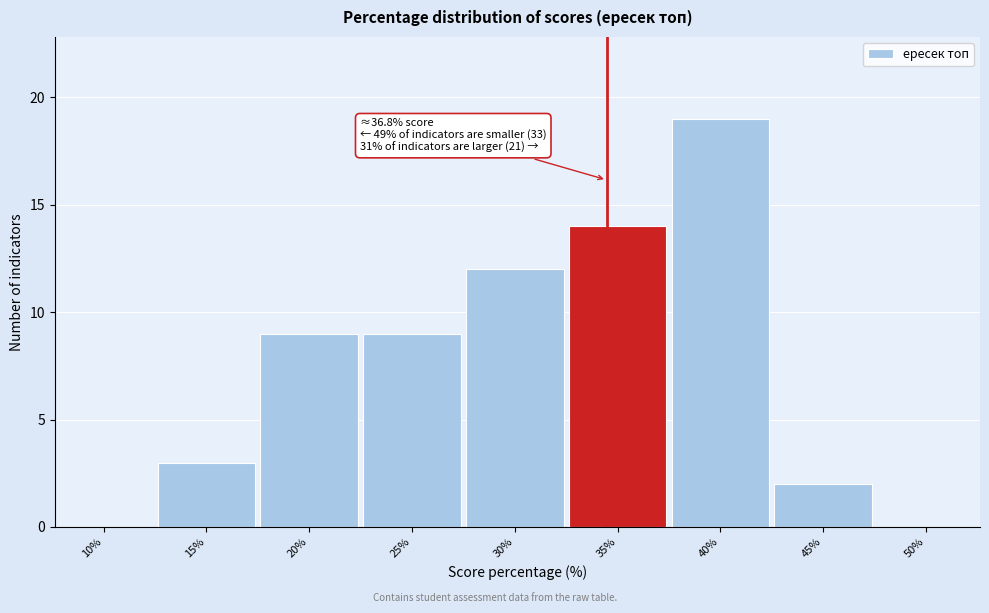

Reading left to right, transcribe all the data shown in this chart.

10%=0	15%=3	20%=9	25%=9	30%=12	35%=14	40%=19	45%=2	50%=0